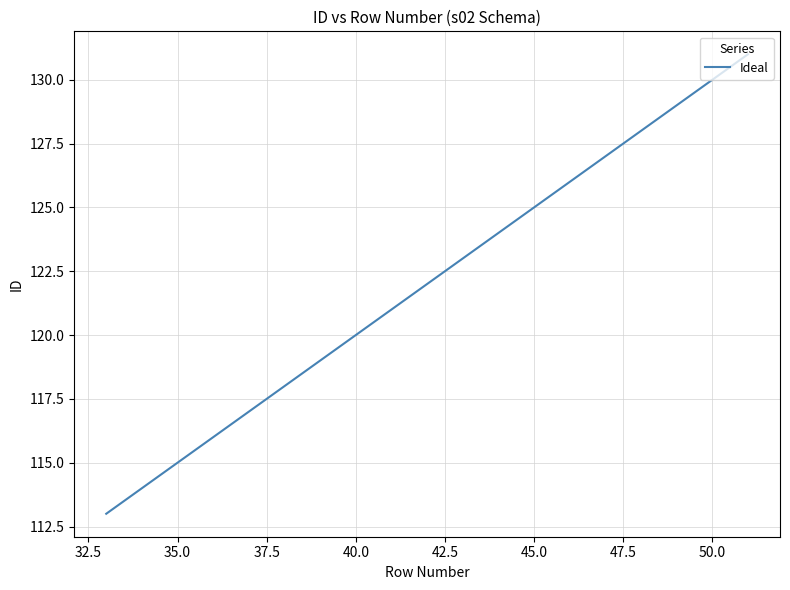

Count the number of categories in the chart.

19